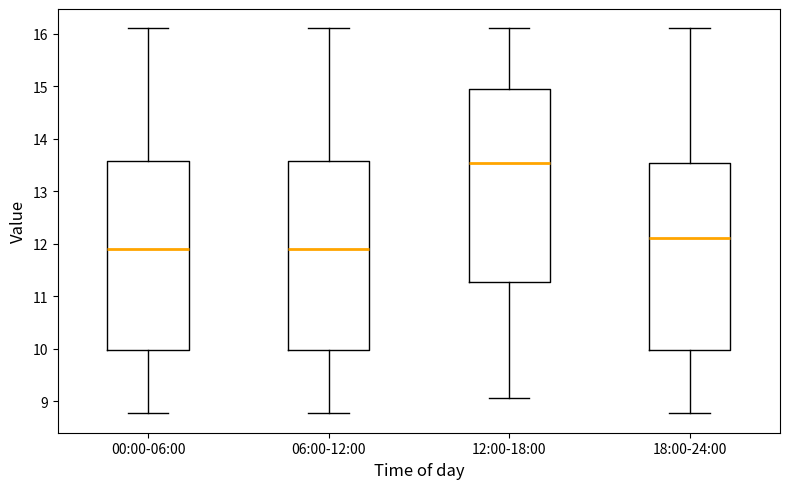

Reading left to right, read every box against the y-axis: the position of its median line, the range the box covers, and the ends of its whiskers. The values are not printed on the chart, so give them approximately, as read against the axis.

00:00-06:00: median 11.9, box 10.0 to 13.6, whiskers 8.8 to 16.1
06:00-12:00: median 11.9, box 10.0 to 13.6, whiskers 8.8 to 16.1
12:00-18:00: median 13.5, box 11.3 to 14.9, whiskers 9.1 to 16.1
18:00-24:00: median 12.1, box 10.0 to 13.5, whiskers 8.8 to 16.1